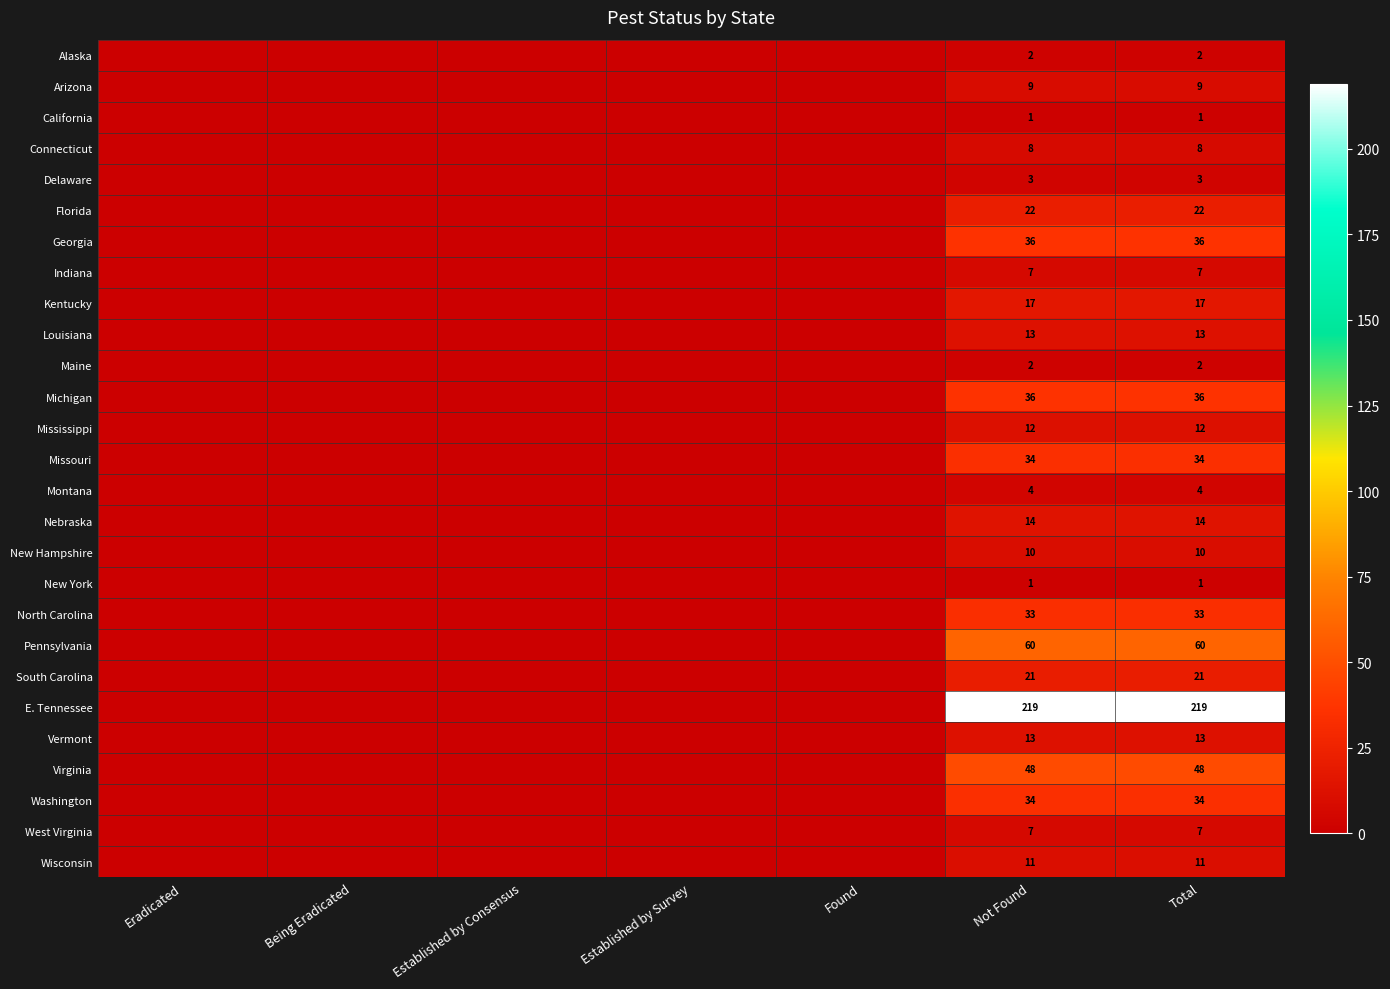

Is it true that Michigan equals 52 at Not Found?

False